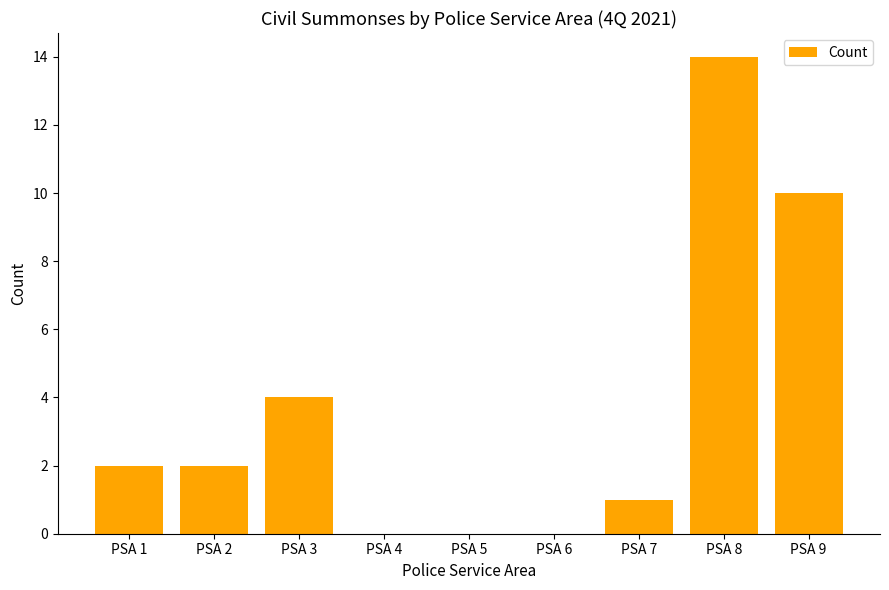

Reading left to right, list all the values displayed in this chart.

PSA 1=2	PSA 2=2	PSA 3=4	PSA 4=0	PSA 5=0	PSA 6=0	PSA 7=1	PSA 8=14	PSA 9=10